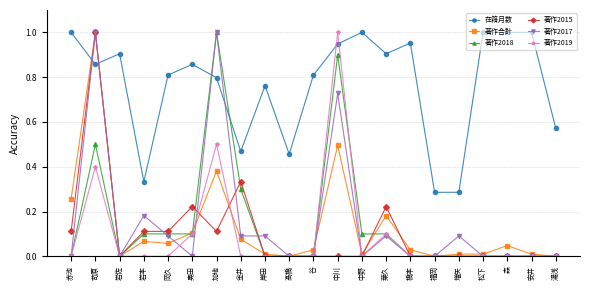

True or false: 著作2015 has a value of 0.0 at 湯浅.

True